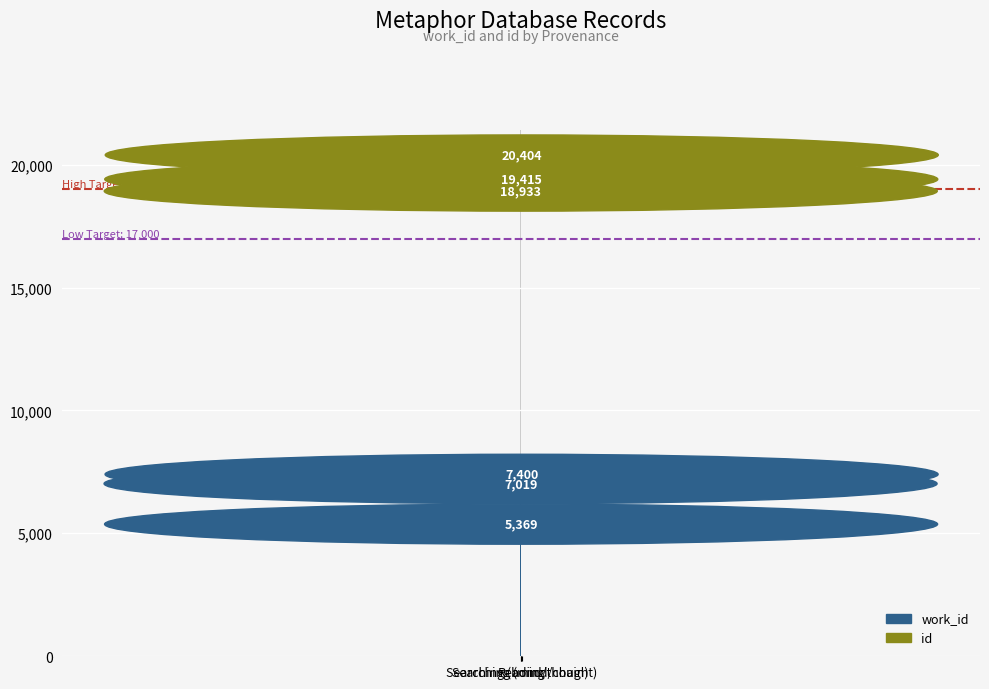

What is the label of the 2nd bar from the right?

Searching (bond/thought)